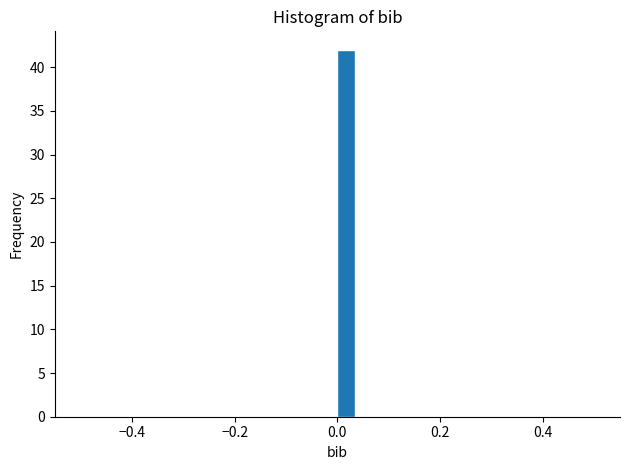

Around what value on the x-axis is the tallest bar? Give the approximate position of its centre, as read against the axis.

0.02